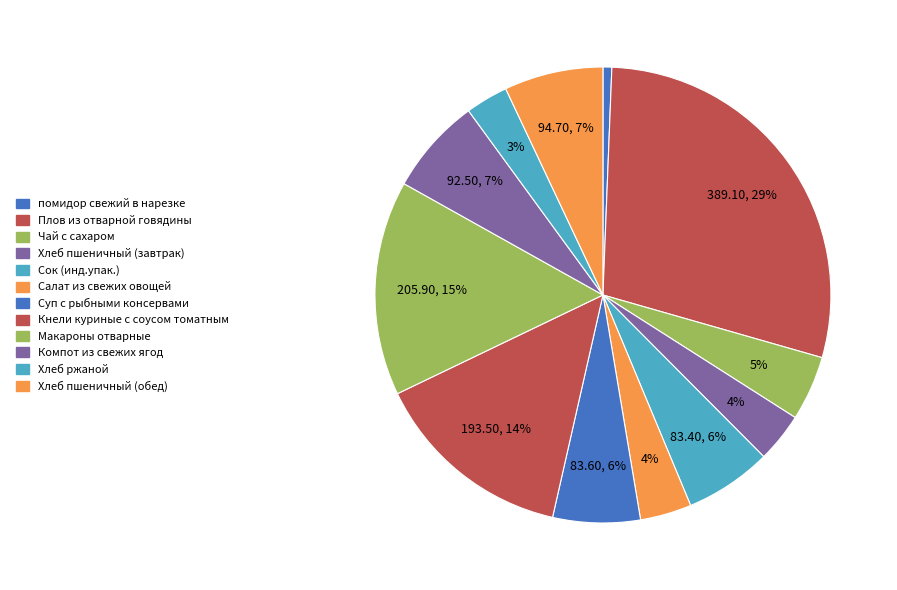

Count the number of slices in the pie.

12